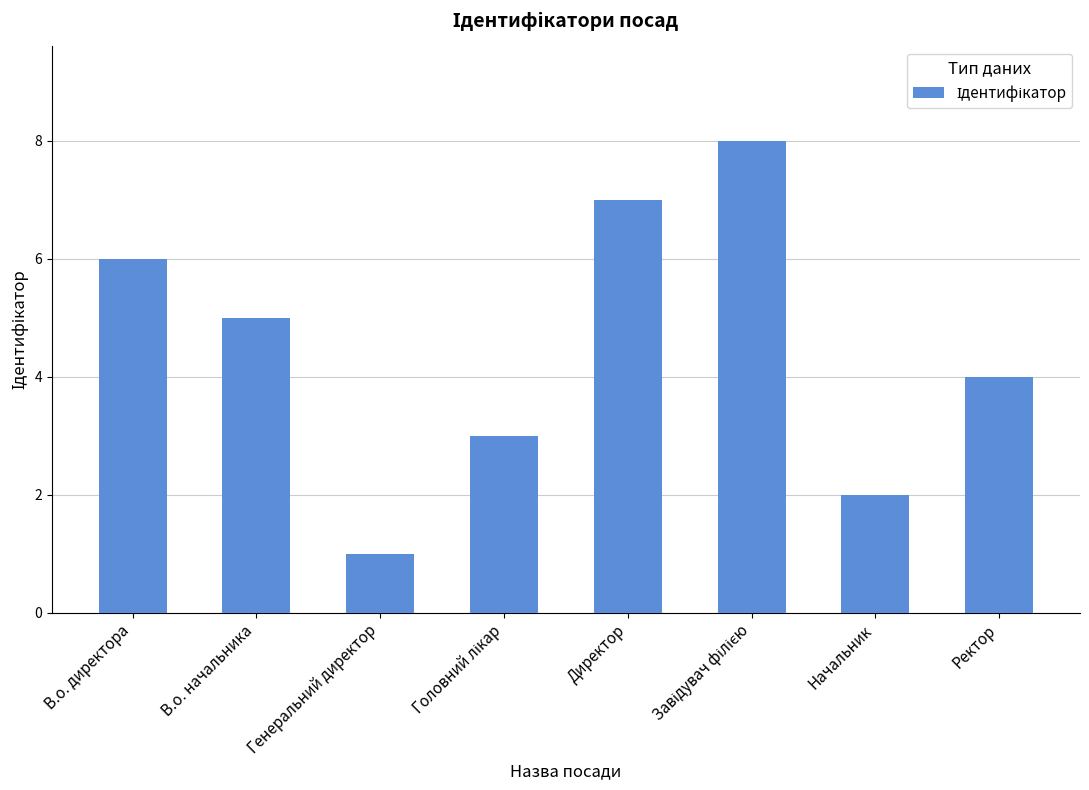

The chart shows a value of 1 at Начальник. True or false?

False